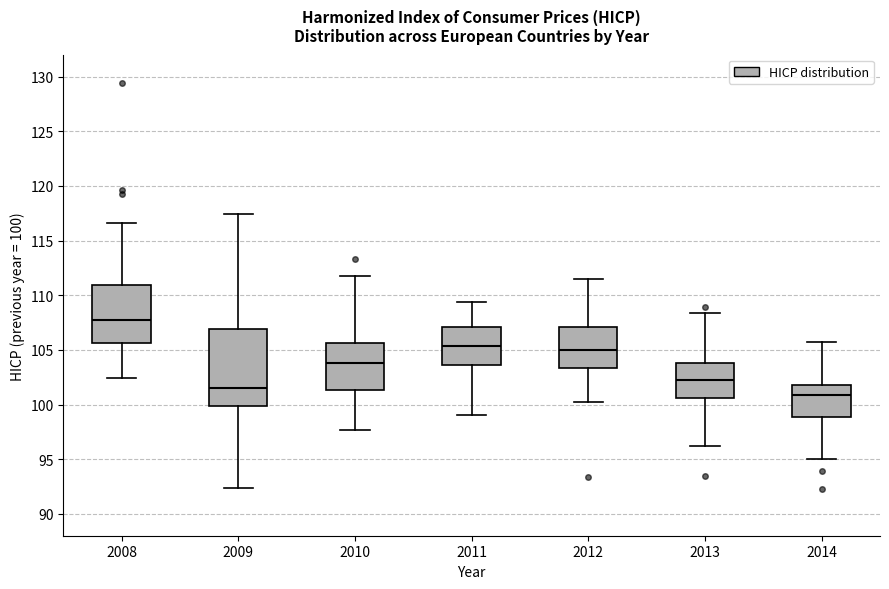

Reading left to right, read every box against the y-axis: the position of its median line, the range the box covers, and the ends of its whiskers. The values are not printed on the chart, so give them approximately, as read against the axis.

2008: median 107.5, box 105.5 to 111.0, whiskers 102.5 to 116.5
2009: median 101.5, box 100.0 to 107.0, whiskers 92.5 to 117.5
2010: median 104.0, box 101.5 to 105.5, whiskers 97.5 to 112.0
2011: median 105.5, box 103.5 to 107.0, whiskers 99.0 to 109.5
2012: median 105.0, box 103.5 to 107.0, whiskers 100.0 to 111.5
2013: median 102.0, box 100.5 to 104.0, whiskers 96.0 to 108.5
2014: median 101.0, box 99.0 to 102.0, whiskers 95.0 to 105.5